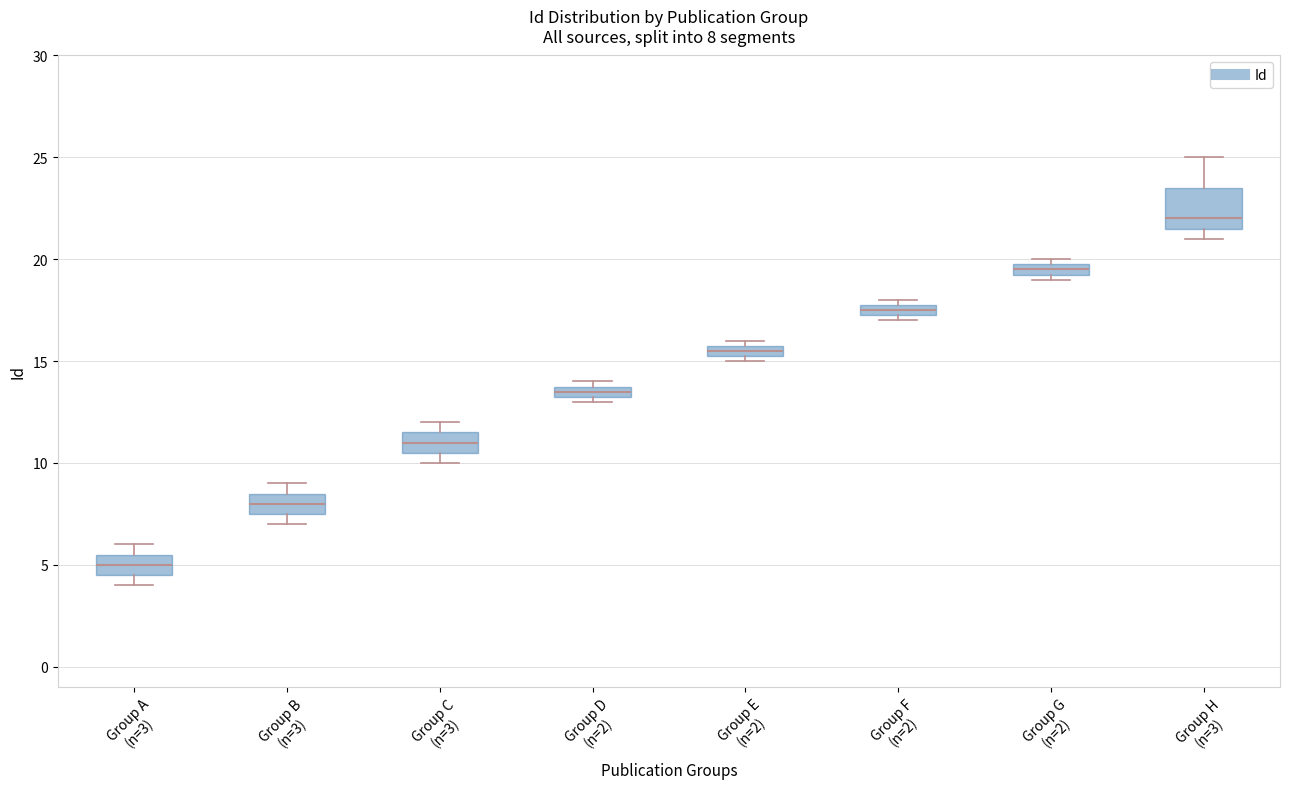

Which box has the highest median line?

Group H (n=3)